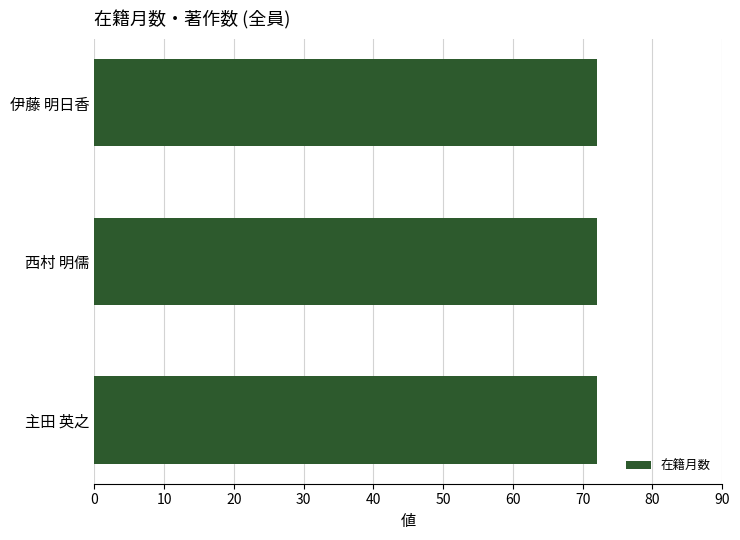

At which category is the sum across all series the highest?

伊藤 明日香